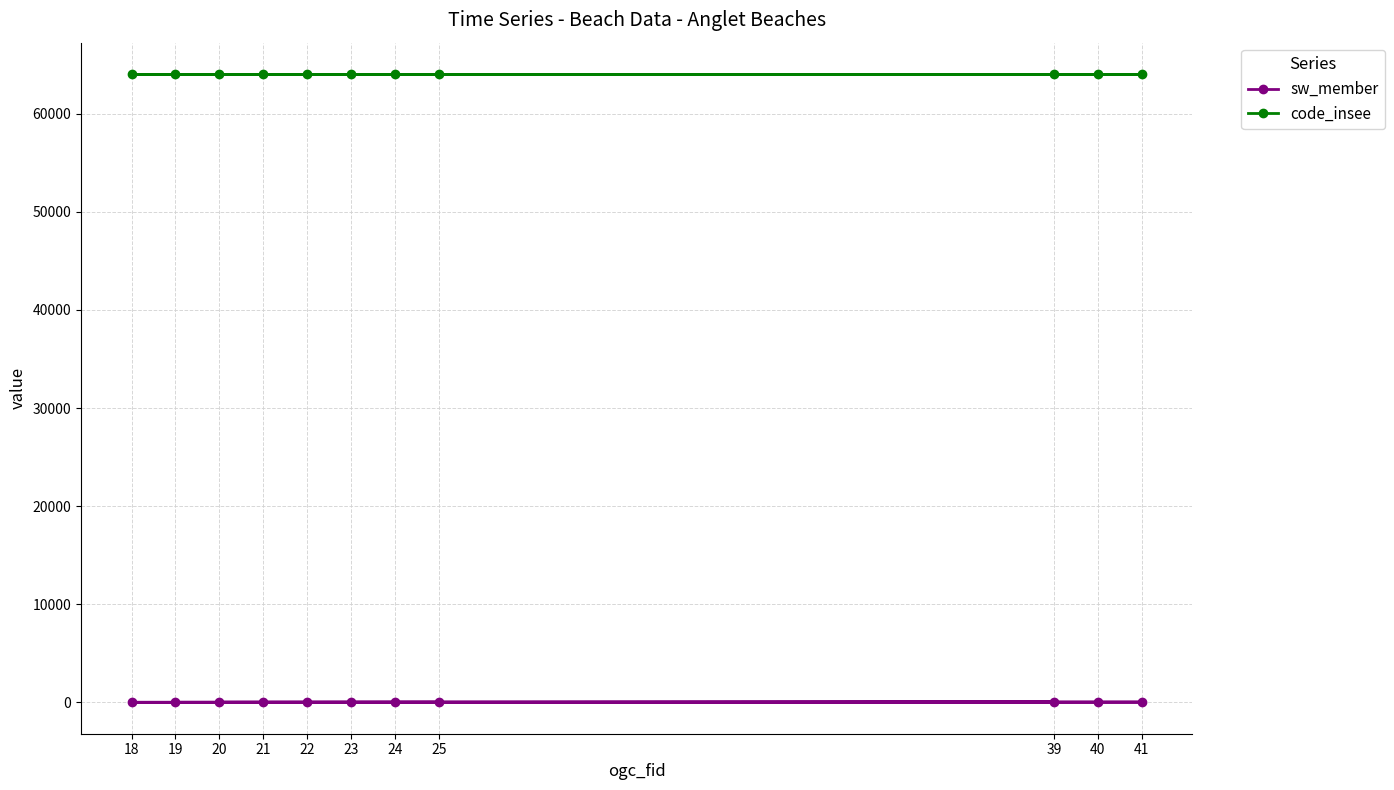

What are all the series names shown in the legend?

sw_member, code_insee